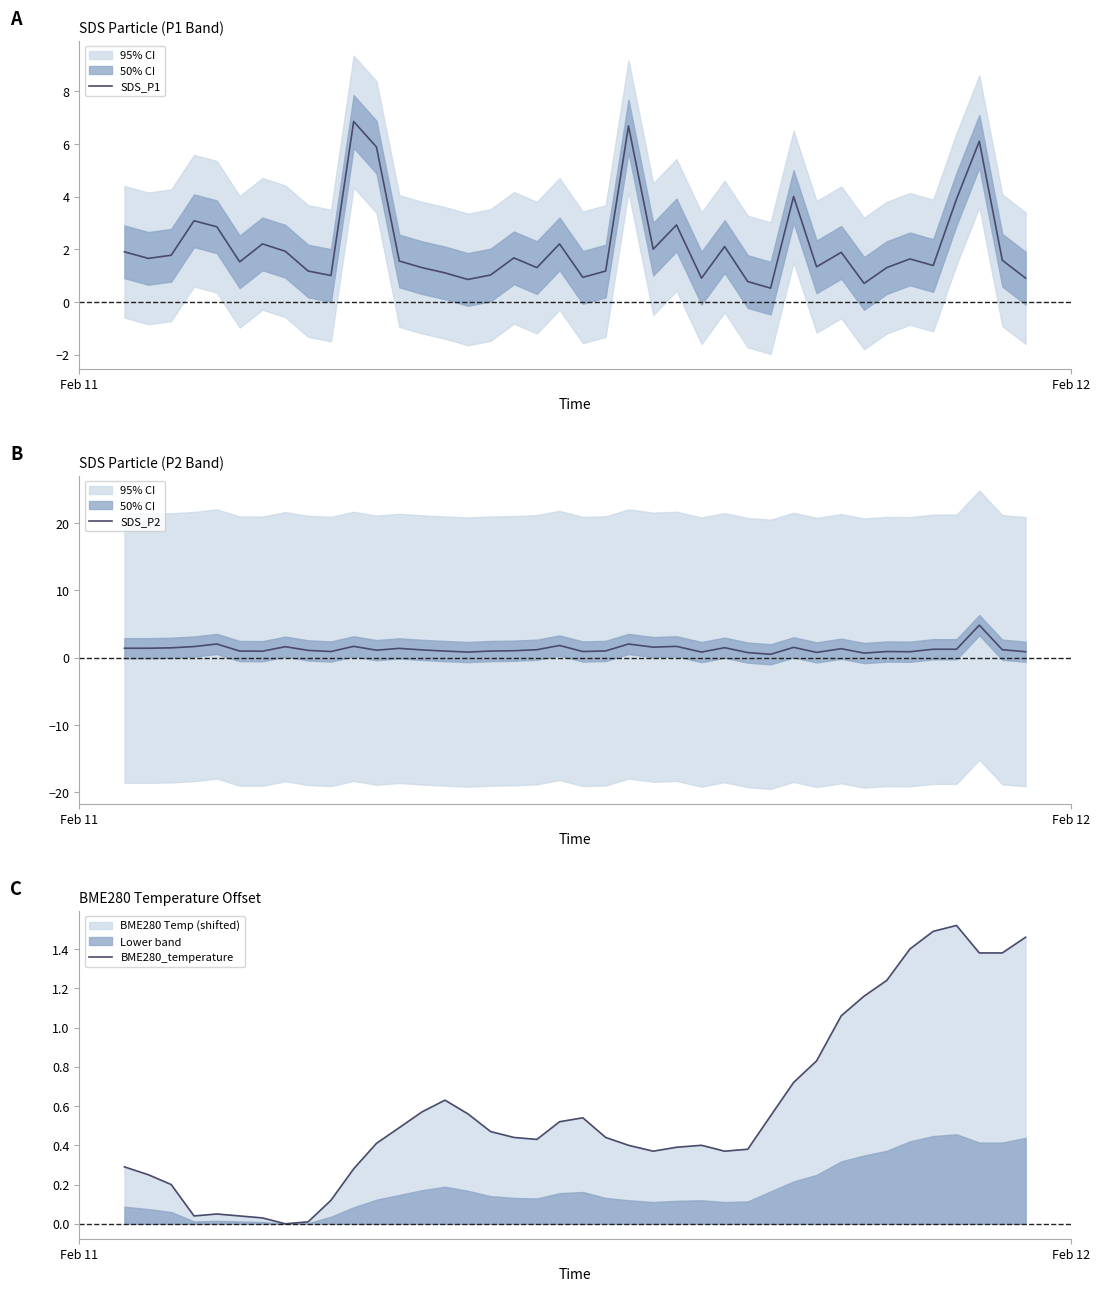

What is the sum of all SDS_P1 values?

85.5